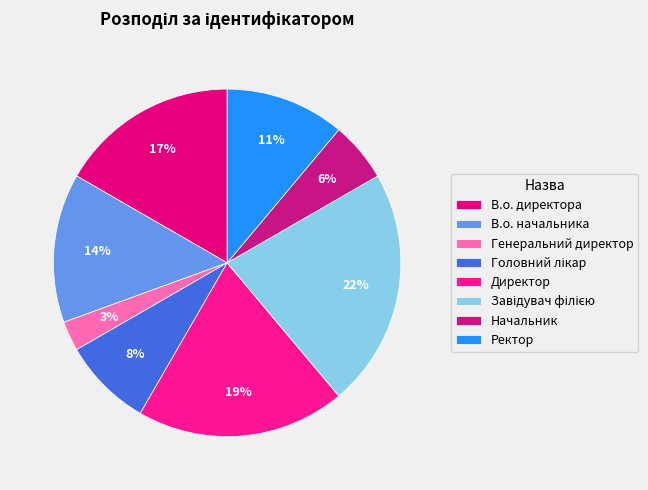

True or false: В.о. директора accounts for 17% of the total.

True